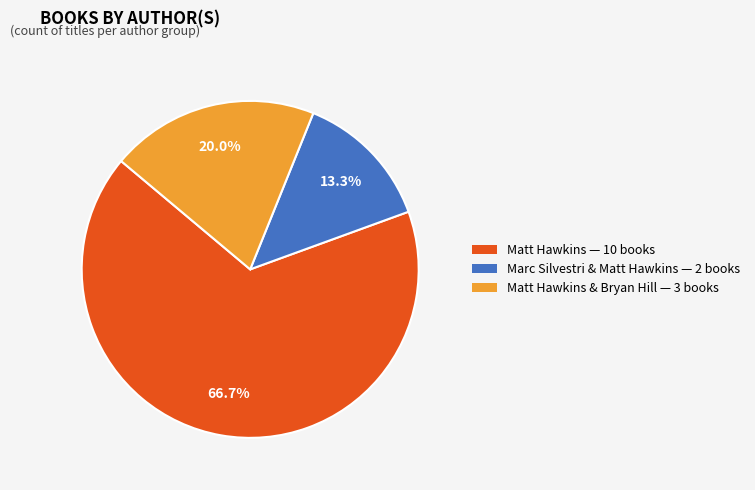

How many segments does this pie chart have?

3